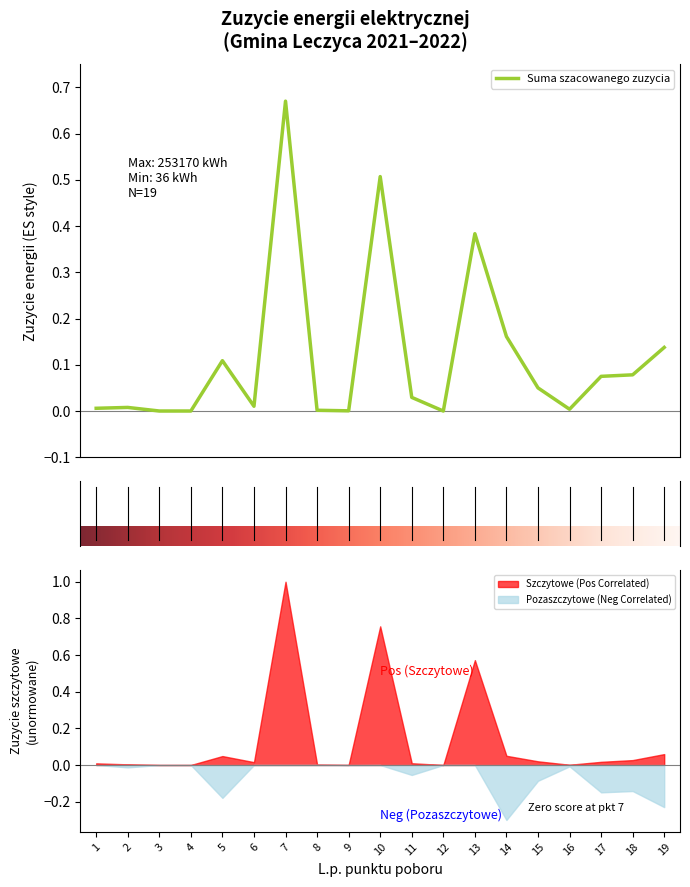

At which category does the data reach its first local peak?

2